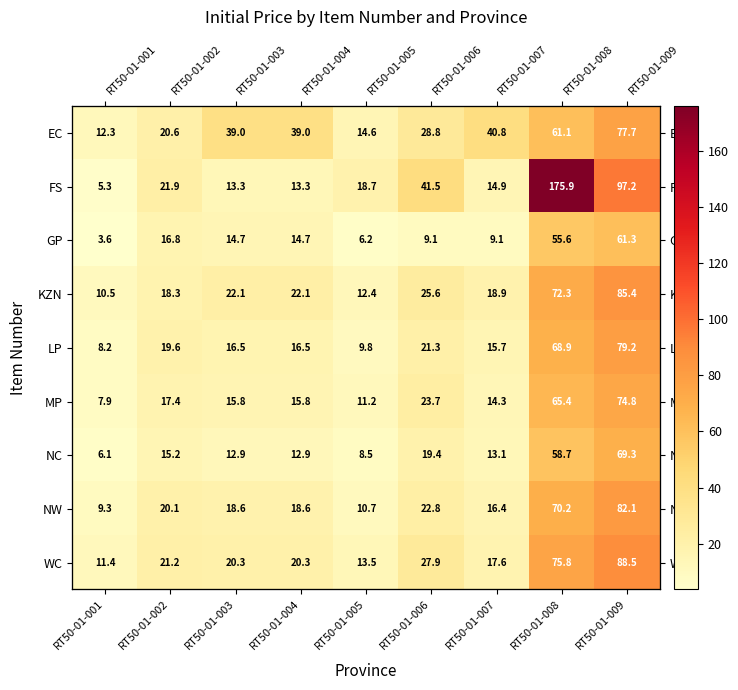

Between RT50-01-001 and RT50-01-007, which is larger?

RT50-01-007